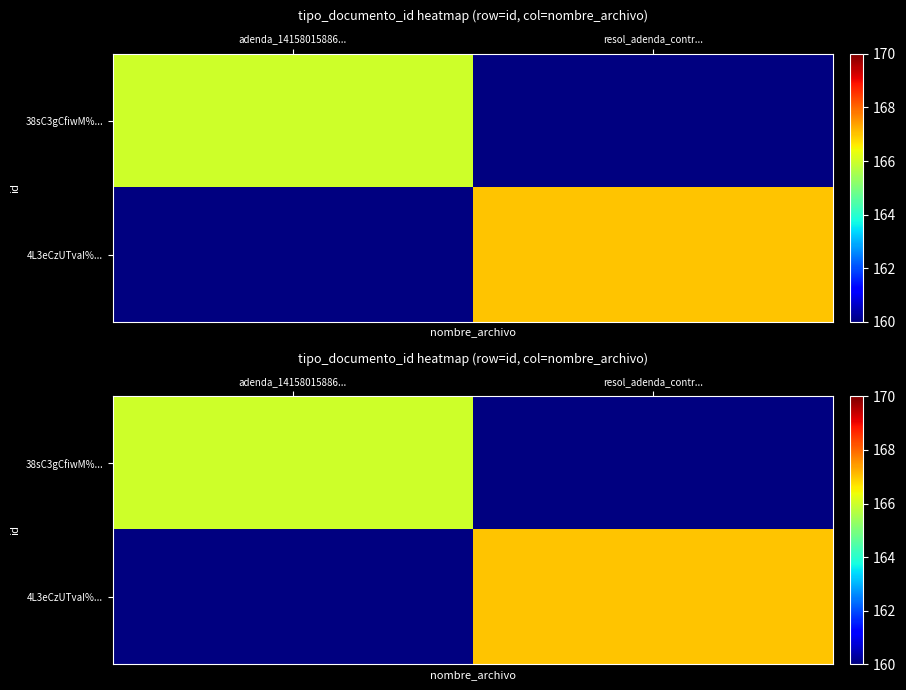

How many data points does each series have?

2